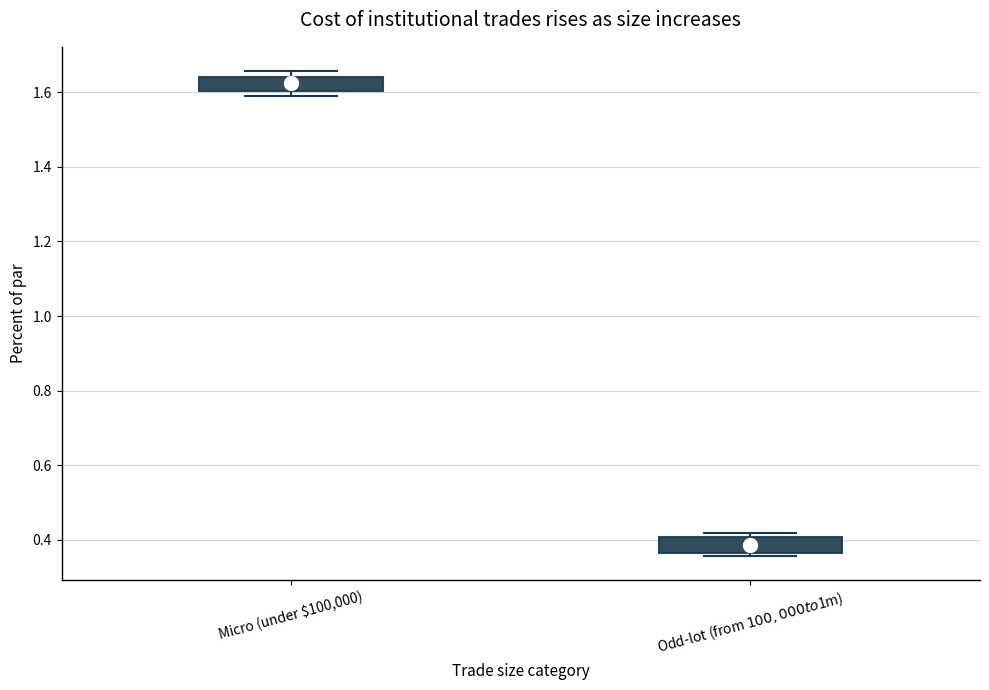

Reading left to right, transcribe this box plot: for each box, give where its median line is, the range the box spans, and where its two whiskers end, as read against the y-axis. The values are not printed on the chart, so give them approximately, as read against the axis.

Micro (under $100,000): median 1.62, box 1.60 to 1.64, whiskers 1.60 (just below the box's lower edge) to 1.66
Odd-lot (from $100,000 to $1m): median 0.38, box 0.36 to 0.40, whiskers 0.36 (just below the box's lower edge) to 0.42